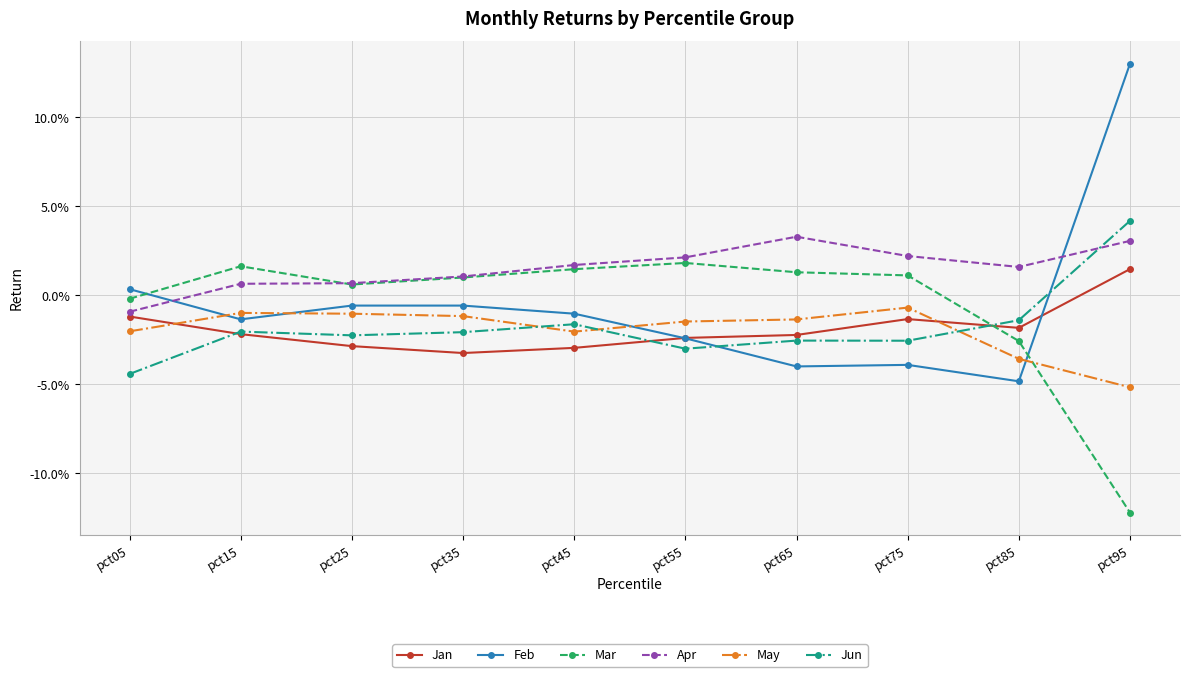

True or false: Apr and May intersect in this chart.

False